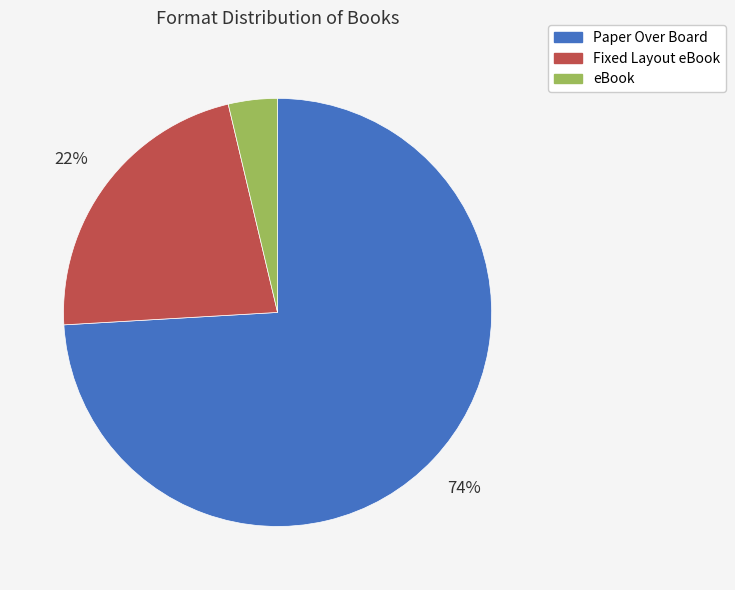

Rank the categories by value from lowest to highest.

eBook, Fixed Layout eBook, Paper Over Board